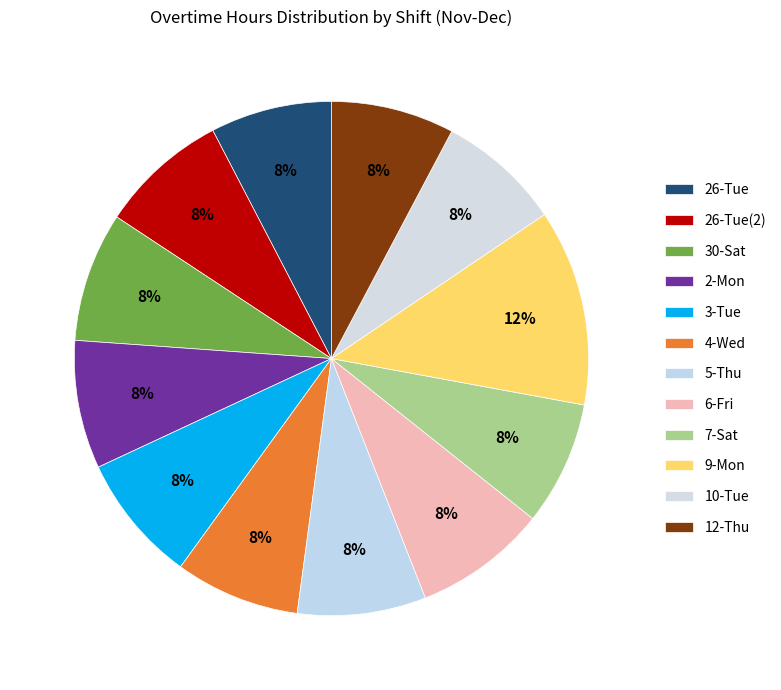

True or false: 26-Tue accounts for 8% of the total.

True